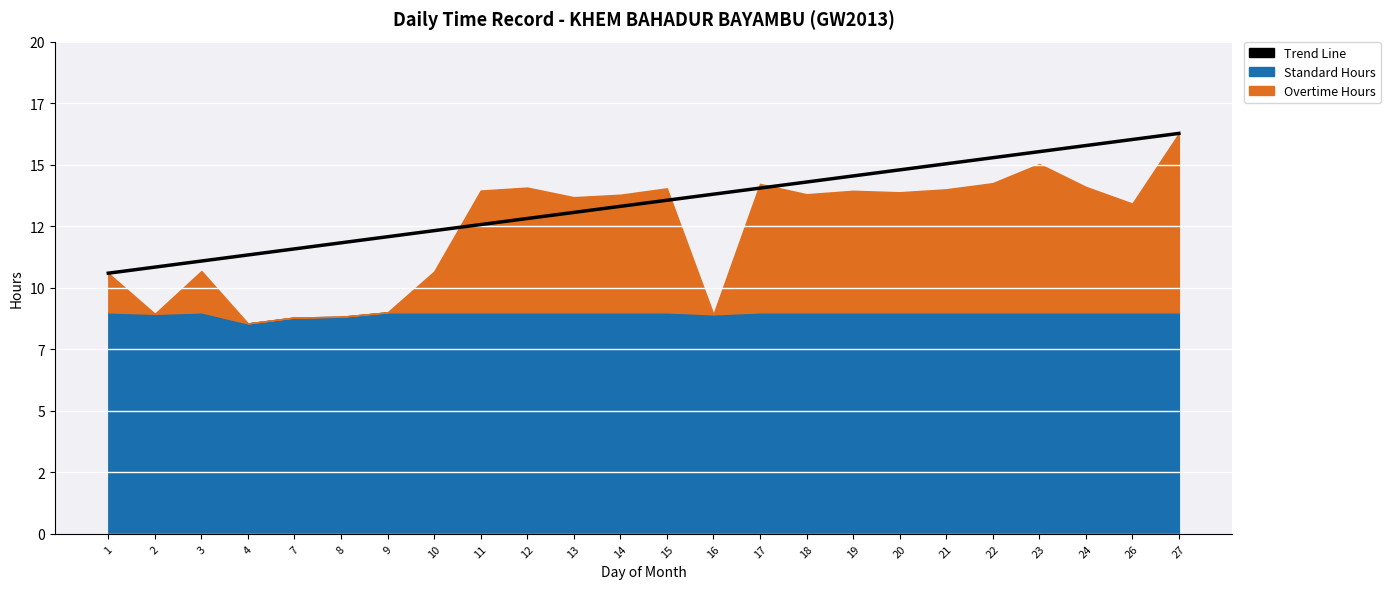

What is the difference between the maximum and second lowest values?

5.4